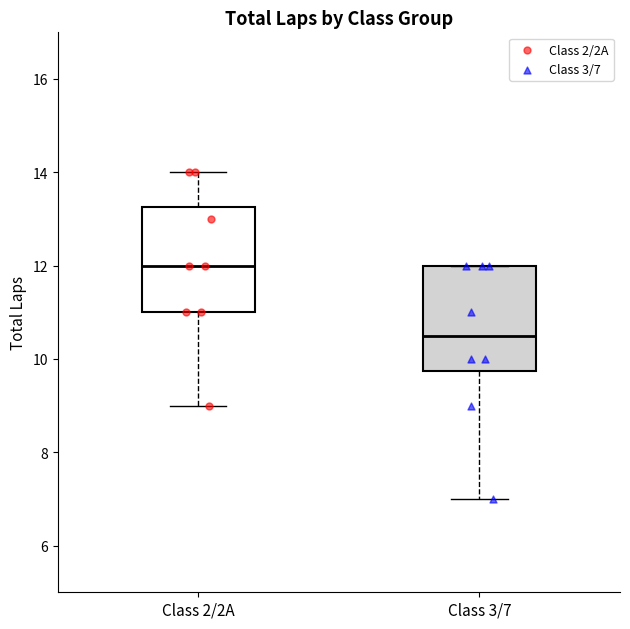

Reading left to right, transcribe this box plot: for each box, give where its median line is, the range the box spans, and where its two whiskers end, as read against the y-axis. The values are not printed on the chart, so give them approximately, as read against the axis.

Class 2/2A: median 12.0, box 11.0 to 13.2, whiskers 9.0 to 14.0
Class 3/7: median 10.6, box 9.8 to 12.0, whiskers 7.0 to 12.0